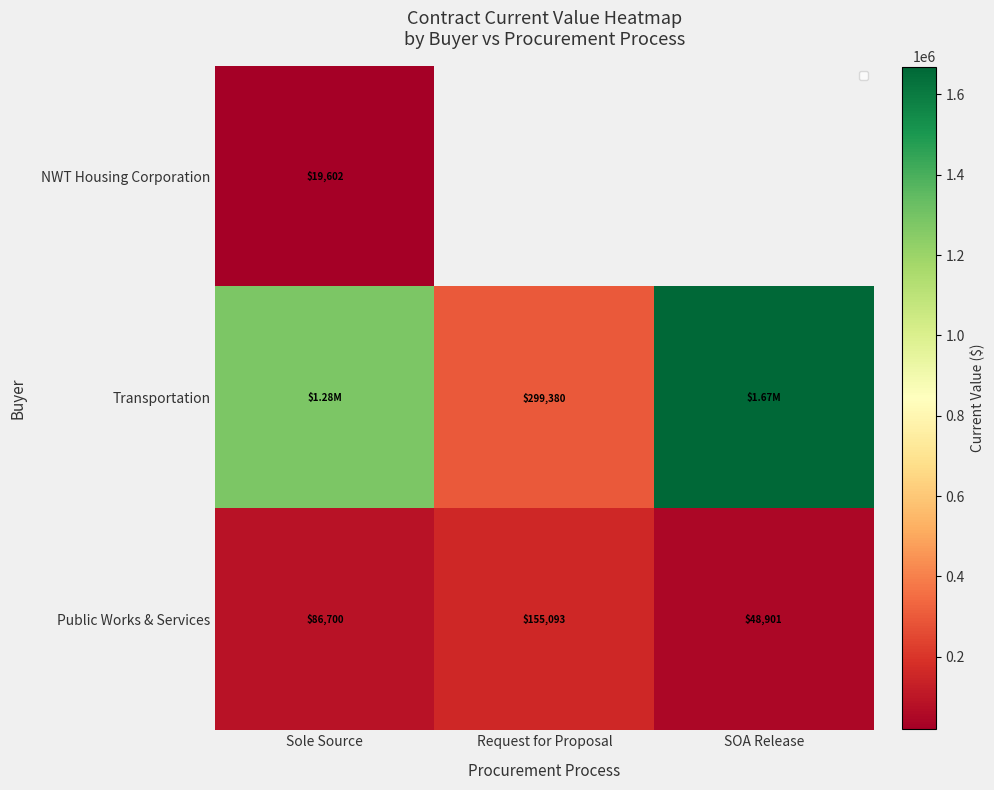

Rank the series by their maximum value, from lowest to highest.

NWT Housing Corporation, Public Works & Services, Transportation